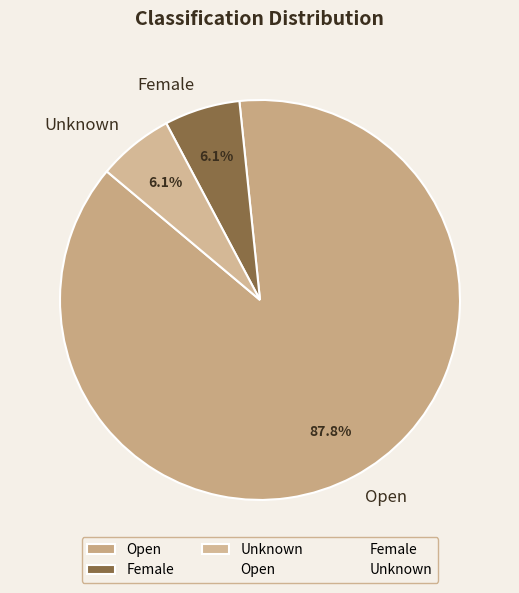

Is there a majority slice in this chart?

Yes